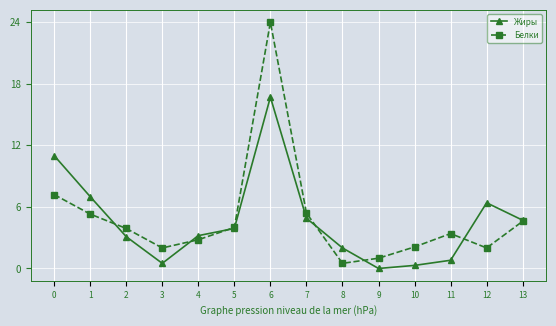

At 12, list the series in order from smallest to largest.

Белки, Жиры